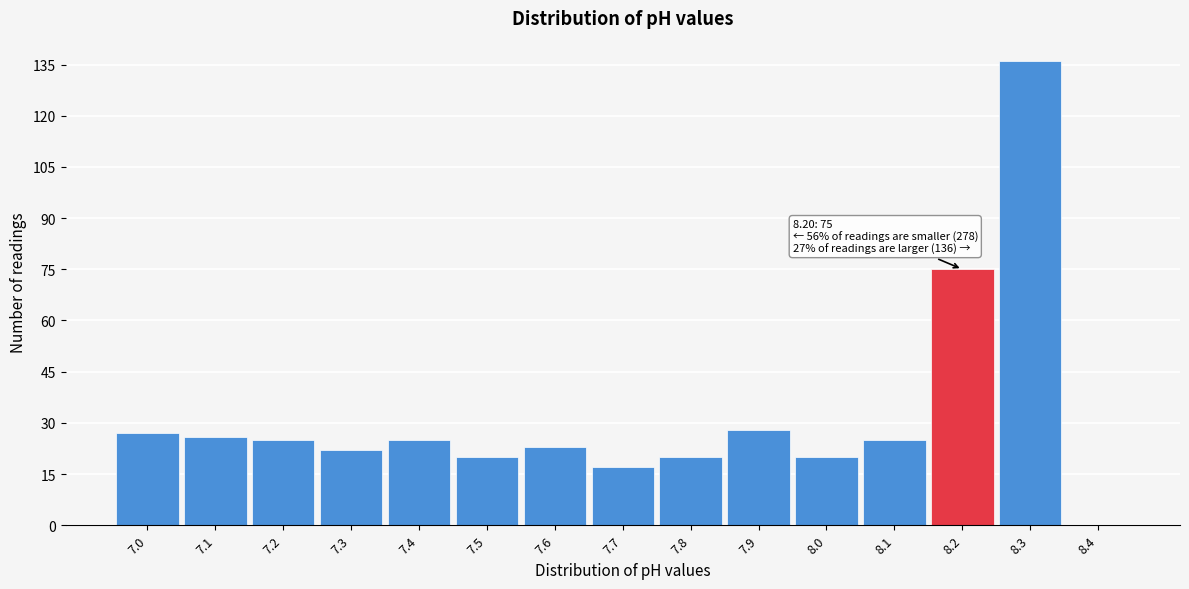

Which range on the x-axis has the tallest bar?

8.25 to 8.35